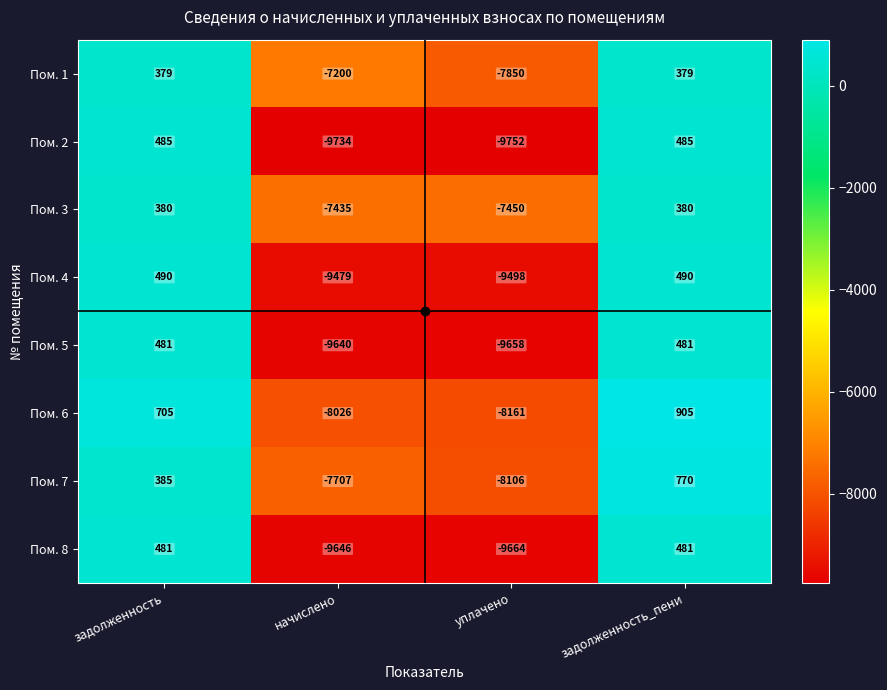

What is the approximate value of Пом. 7 at начислено, to the nearest 10?

-7710